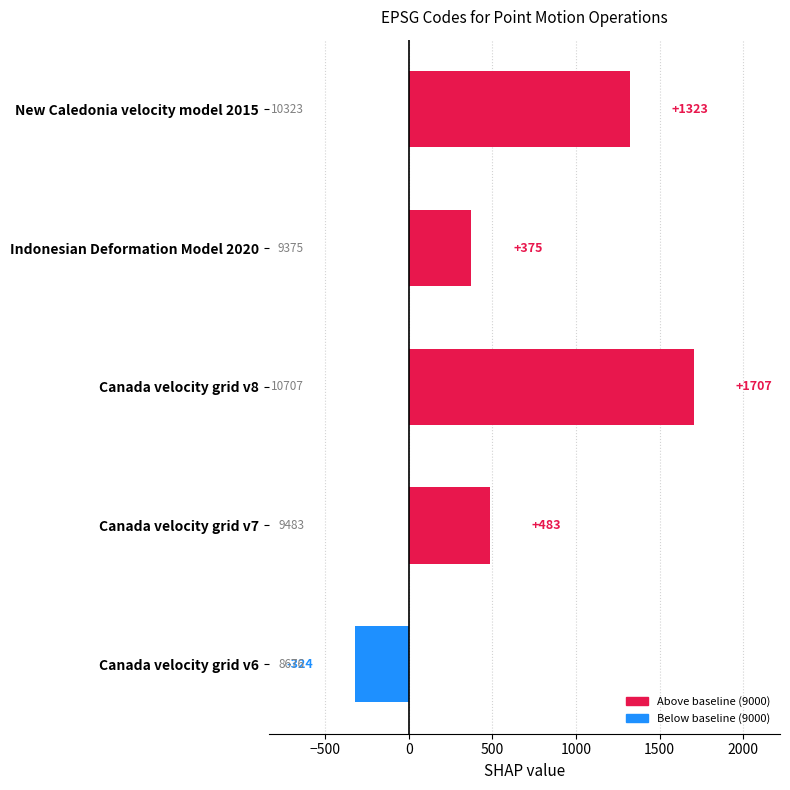

What is the average value?

713